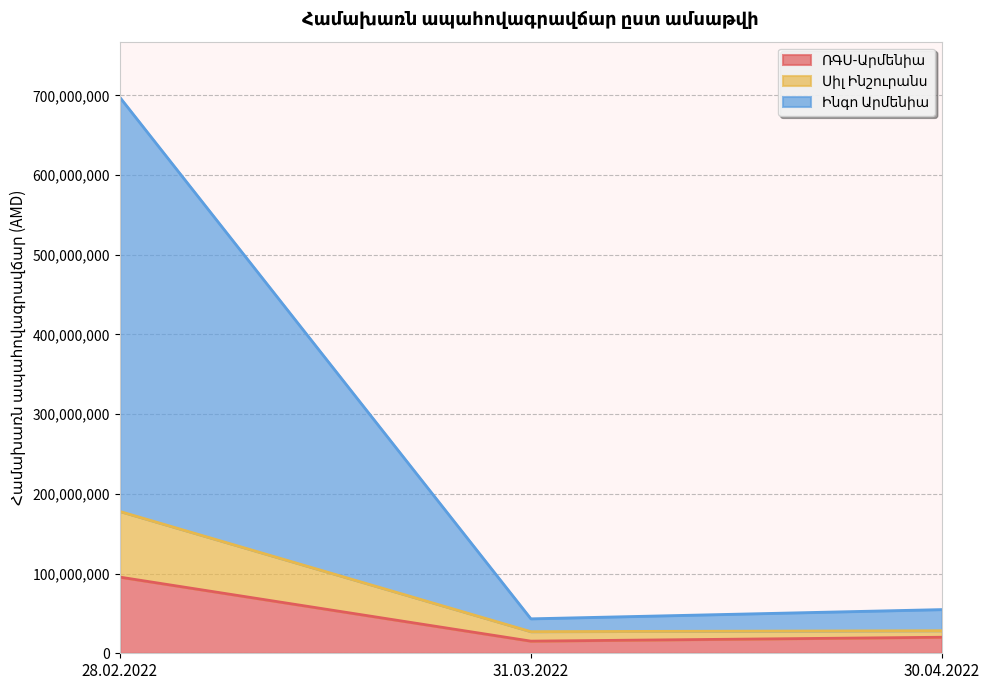

Reading left to right, list all the values displayed in this chart.

ՌԳՍ-Արմենիա: 28.02.2022=95590840	31.03.2022=15237341	30.04.2022=20132969
Սիլ Ինշուրանս: 28.02.2022=177963824	31.03.2022=27128790	30.04.2022=28309621
Ինգո Արմենիա: 28.02.2022=697624814	31.03.2022=43237720	30.04.2022=54828381